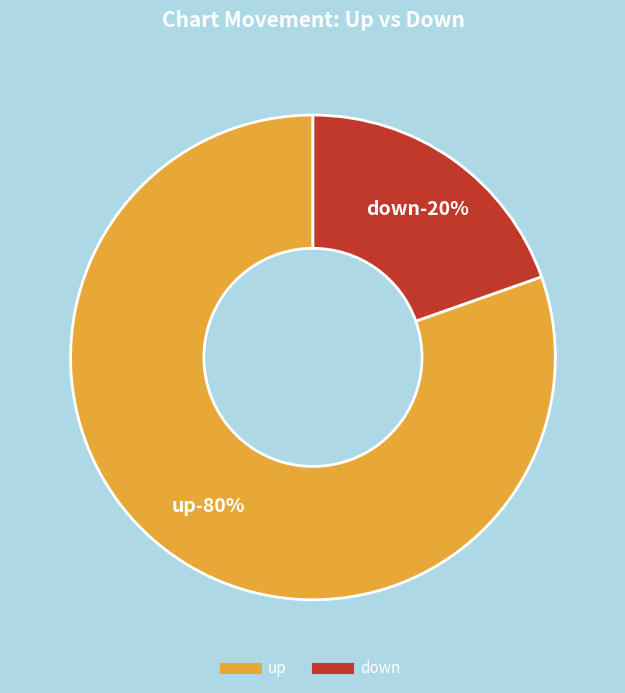

Approximately how many times larger is the value at down compared to up?

0.2